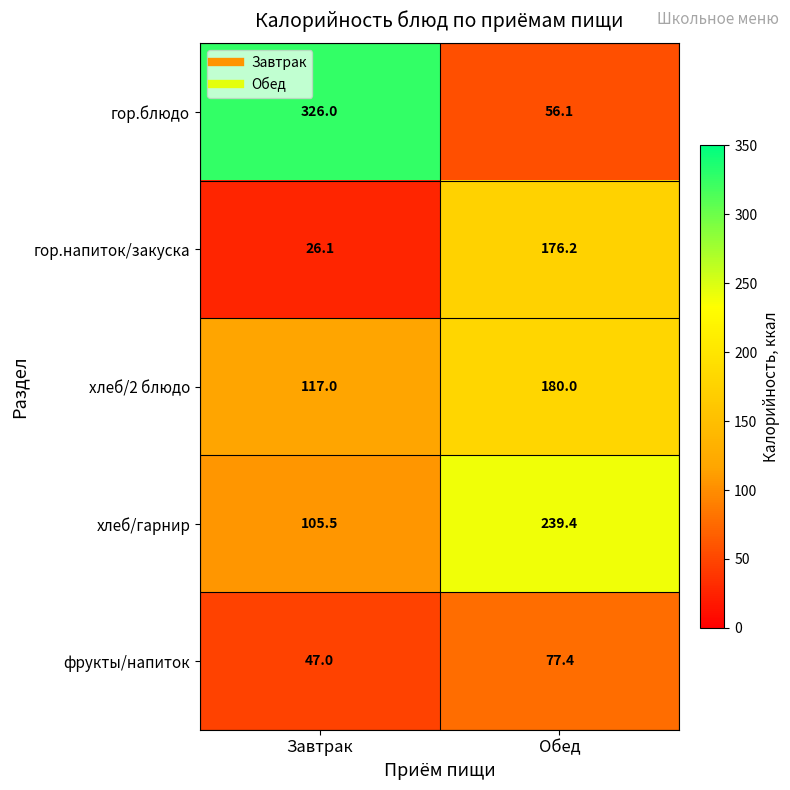

Which series has the largest total across all categories?

гор.блюдо